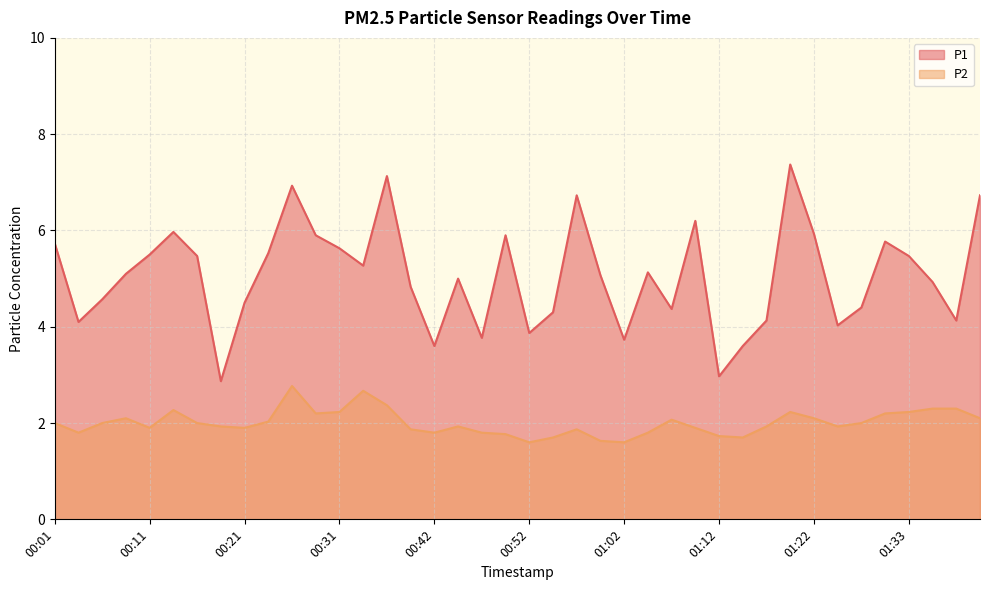

Is it true that P2 equals 2.7 at 00:34?

True